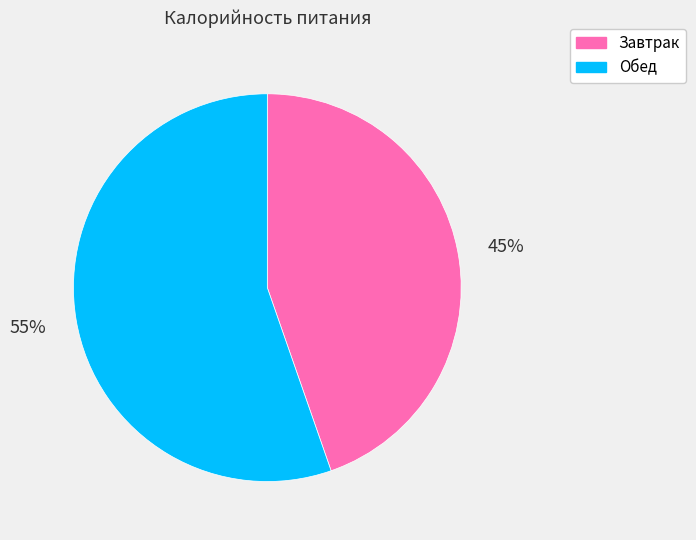

How many segments does this pie chart have?

2